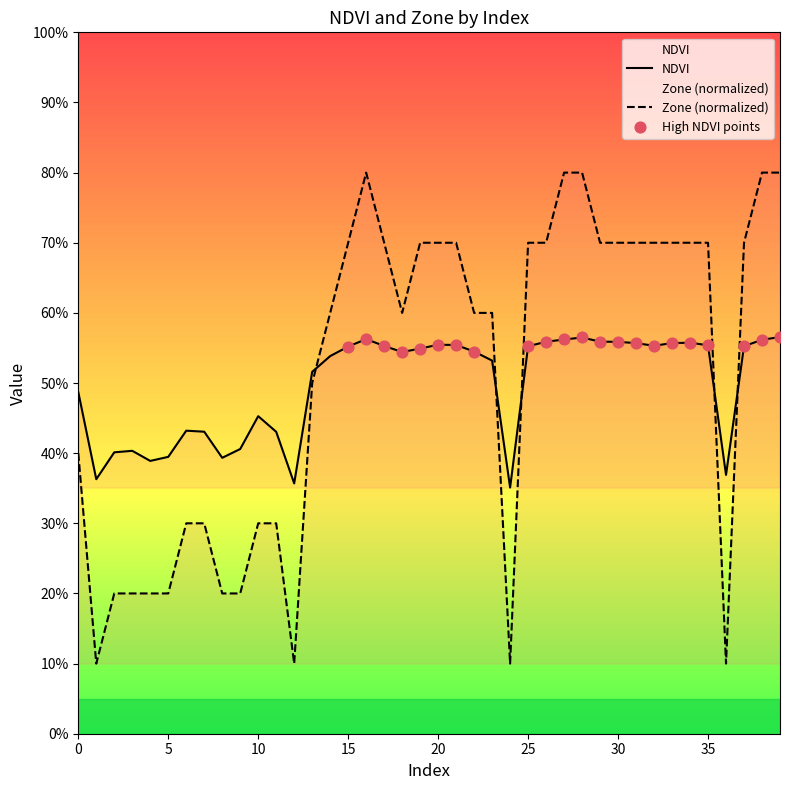

At how many categories does at least one series exceed 0?

40